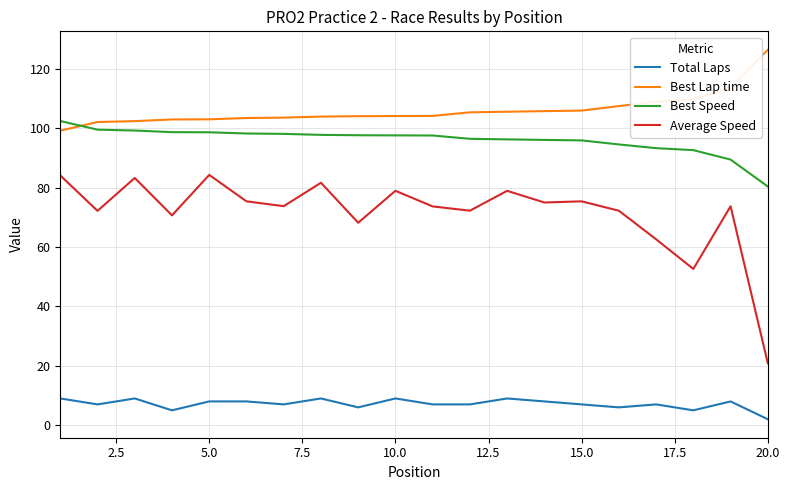

Rank the series by their maximum value, from highest to lowest.

Best Lap time, Best Speed, Average Speed, Total Laps